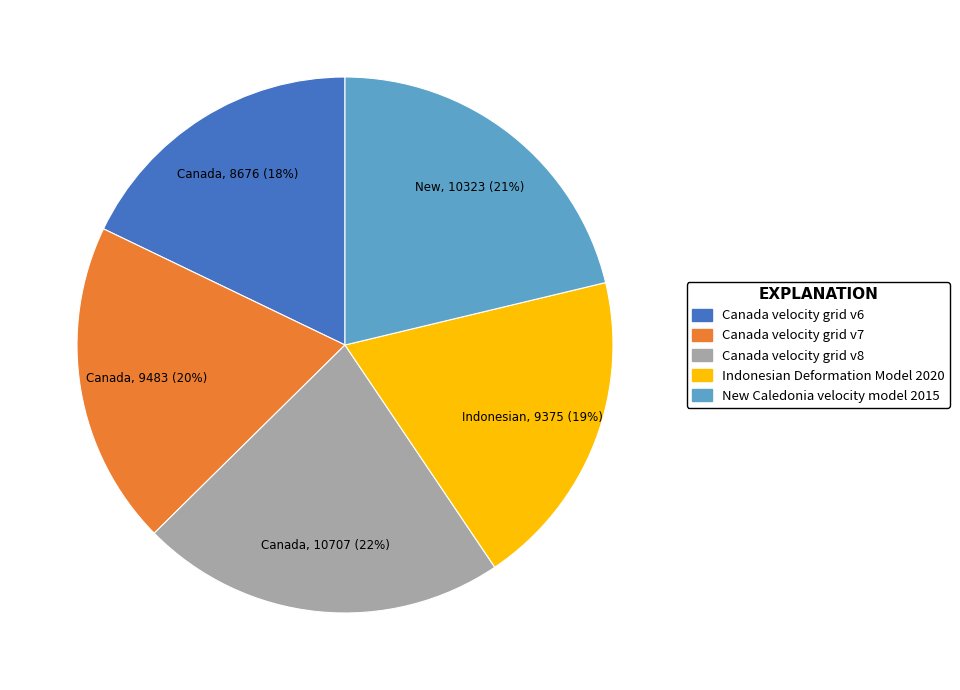

Count the number of slices in the pie.

5